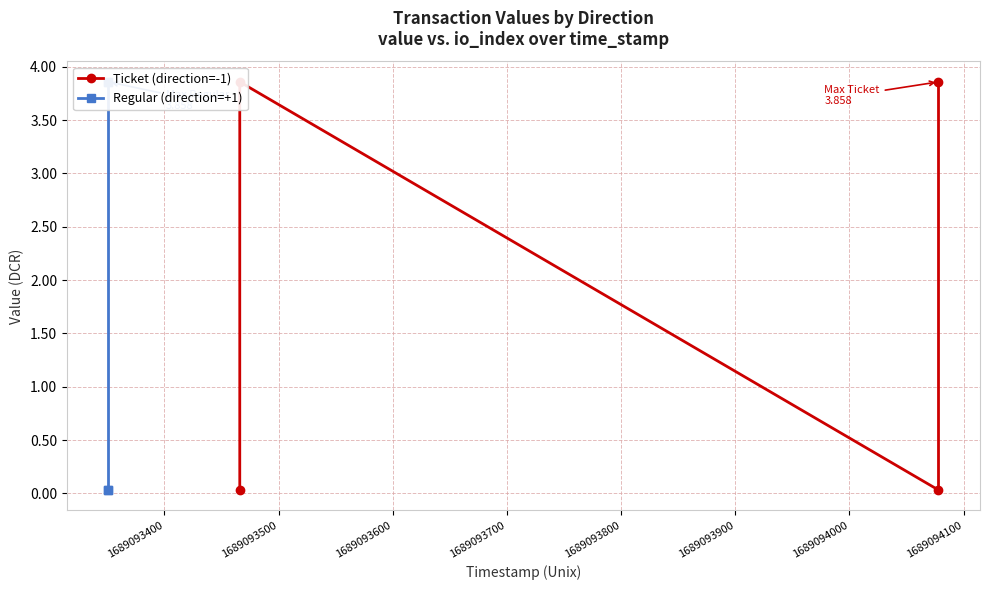

Rank the series by their maximum value, from lowest to highest.

Ticket (direction=-1), Regular (direction=+1)